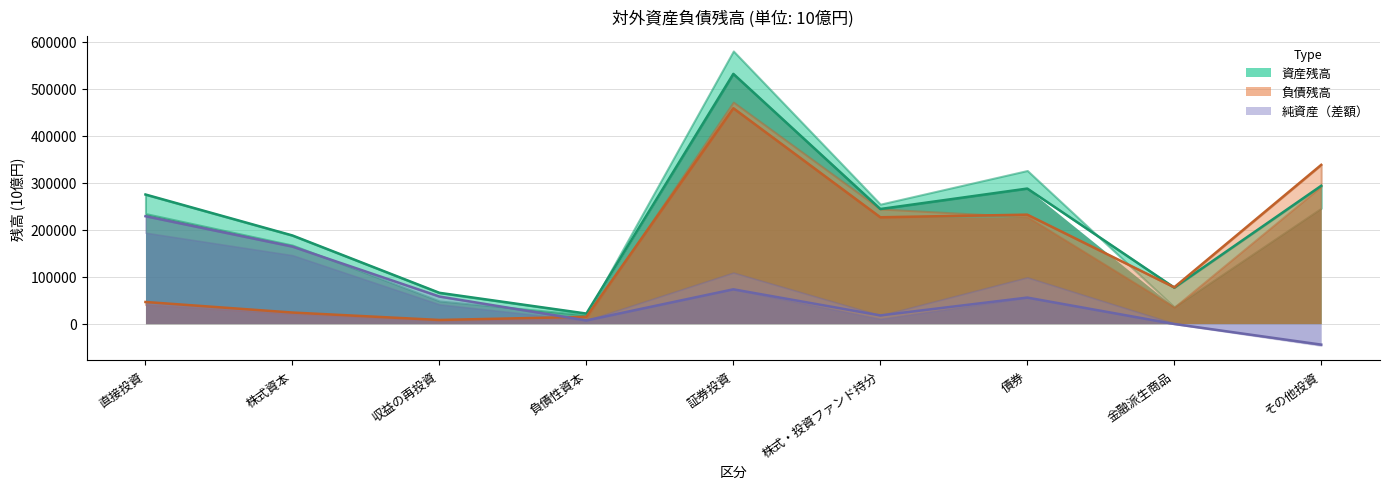

Between which two adjacent categories do 資産_令和3年末 and 負債_令和3年末 first intersect?

債券 and 金融派生商品